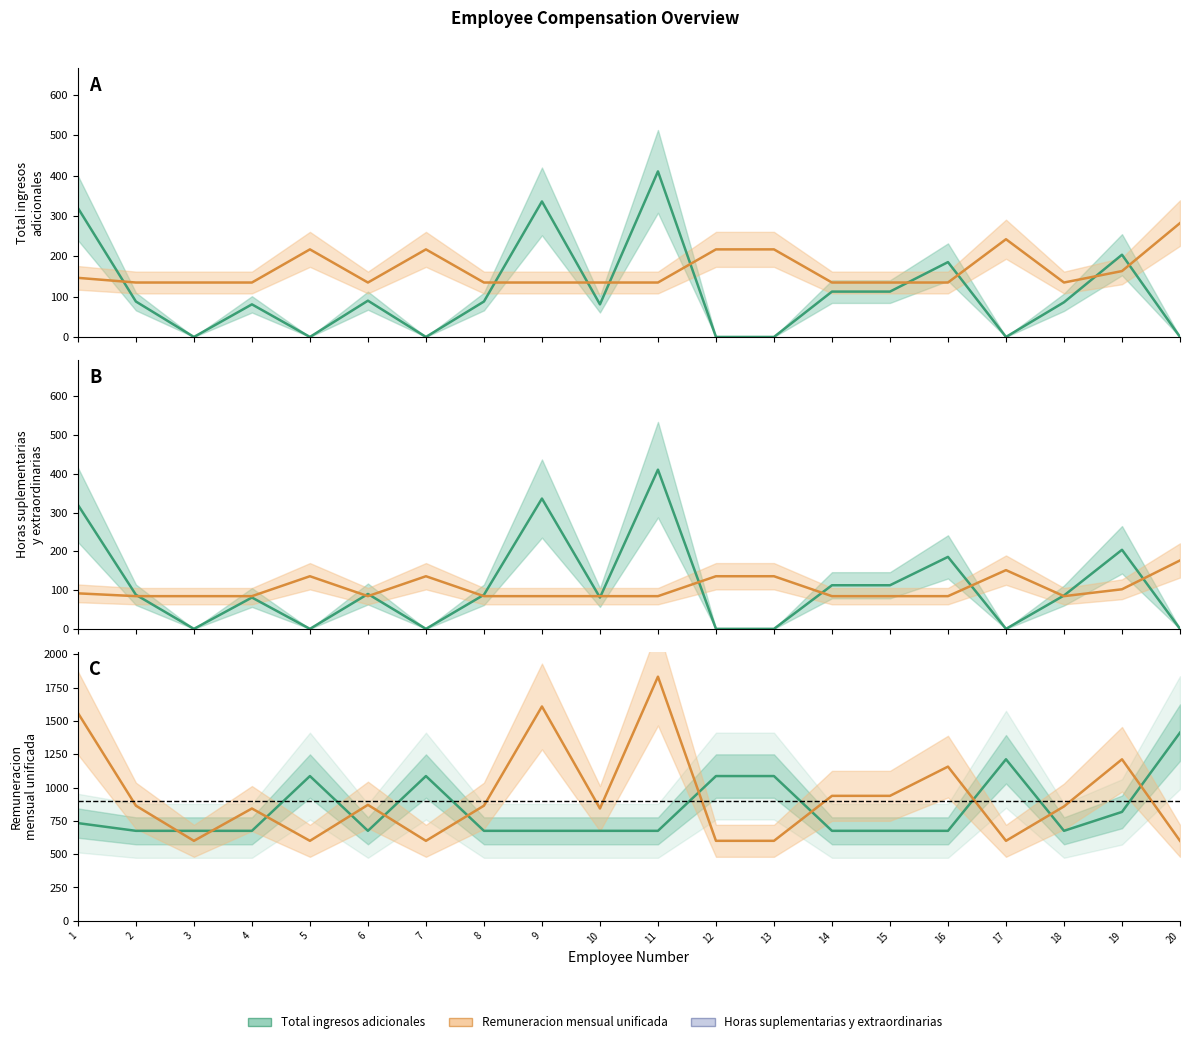

What is the sum of all Total ingresos adicionales values?

18584.3